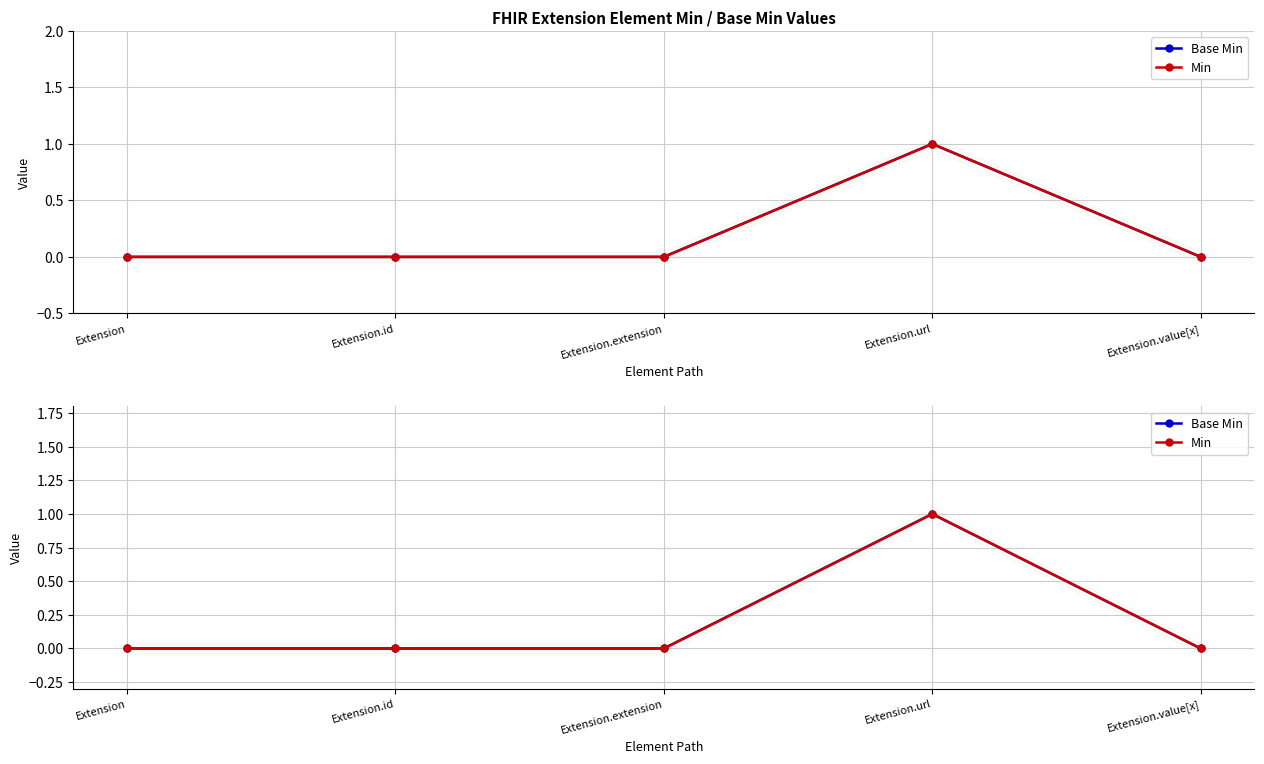

Is the value of Base Min at Extension.value[x] greater than the value of Min at Extension.url?

No